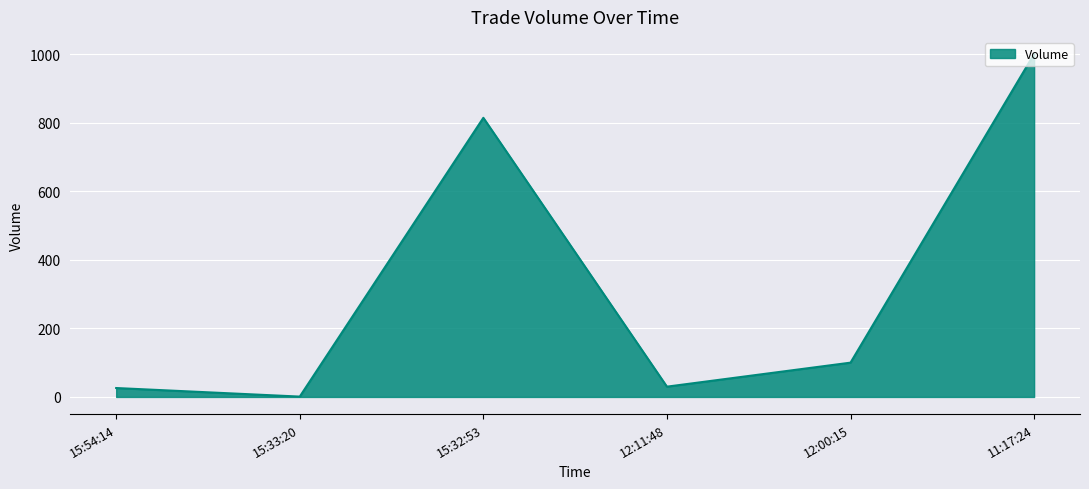

What is the sum of the values at 11:17:24 and 12:00:15?

1100